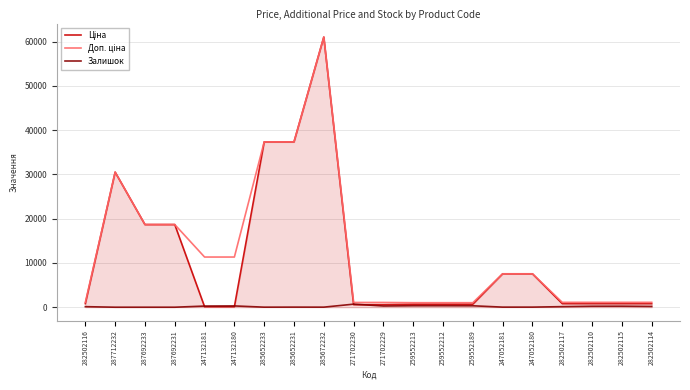

What is the maximum value shown in the chart?

61024.7